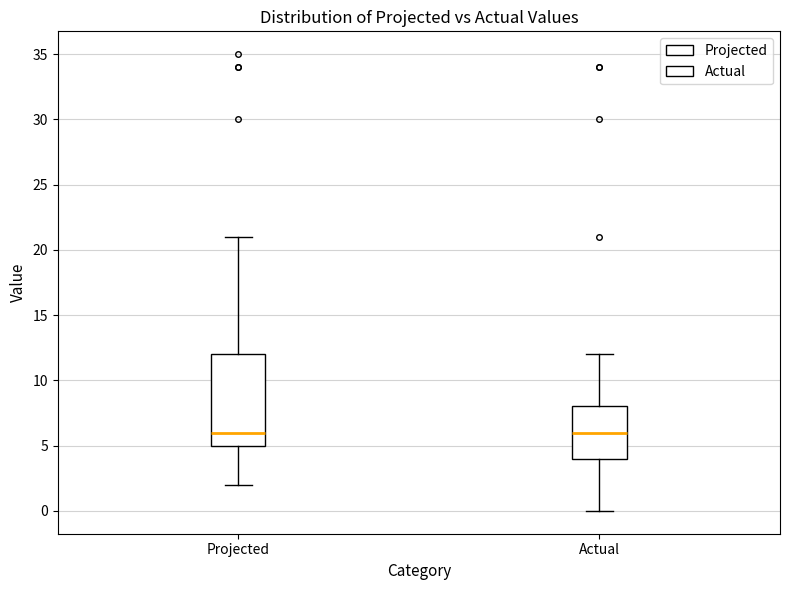

Reading left to right, transcribe this box plot: for each box, give where its median line is, the range the box spans, and where its two whiskers end, as read against the y-axis. The values are not printed on the chart, so give them approximately, as read against the axis.

Projected: median 6, box 5 to 12, whiskers 2 to 21
Actual: median 6, box 4 to 8, whiskers 0 to 12